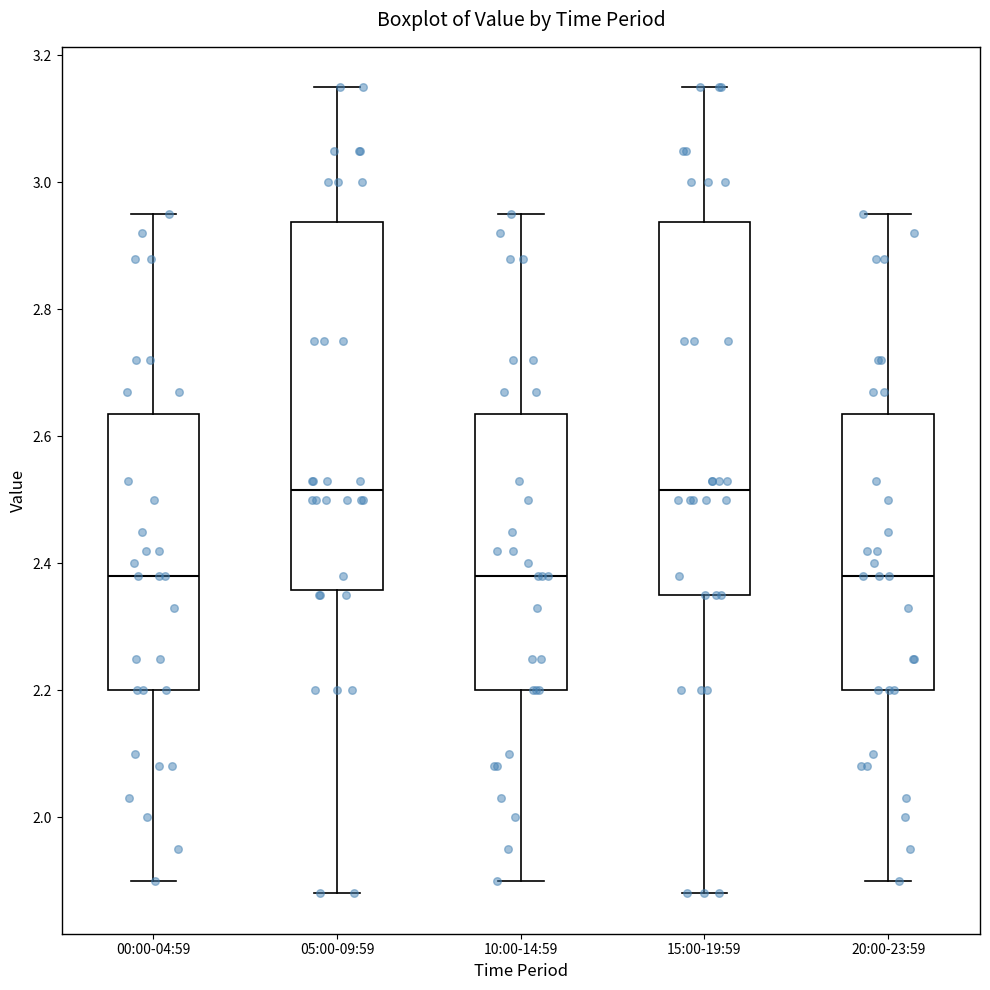

Where does the median line of the box for 10:00-14:59 sit on the y-axis? The values are not printed on the chart, so give them approximately, as read against the axis.

2.38